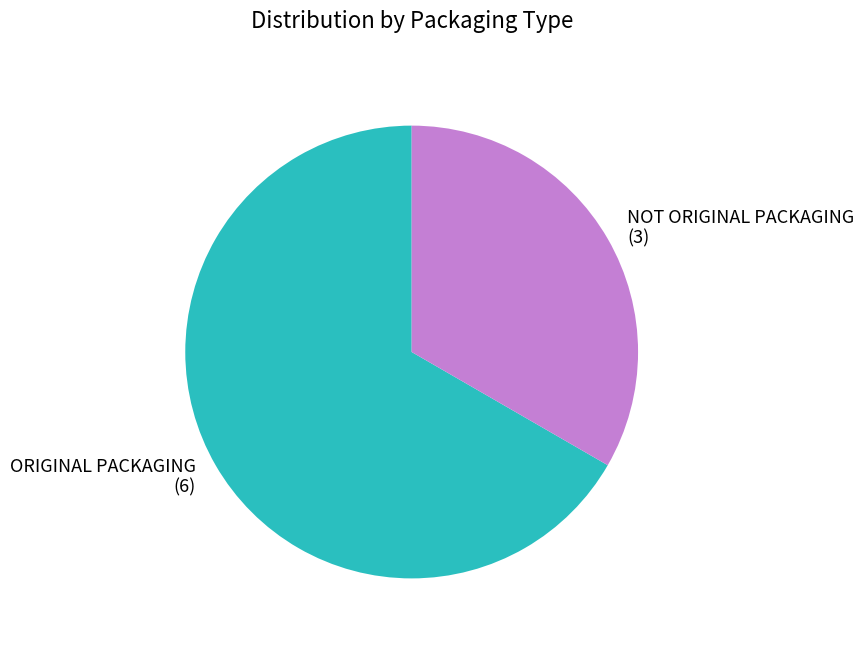

Between ORIGINAL PACKAGING and NOT ORIGINAL PACKAGING, which is larger?

ORIGINAL PACKAGING